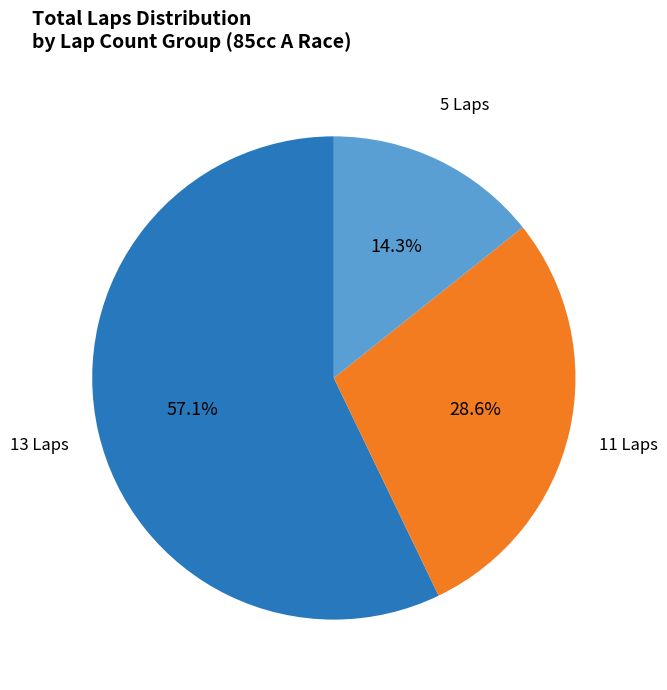

Is there a majority slice in this chart?

Yes